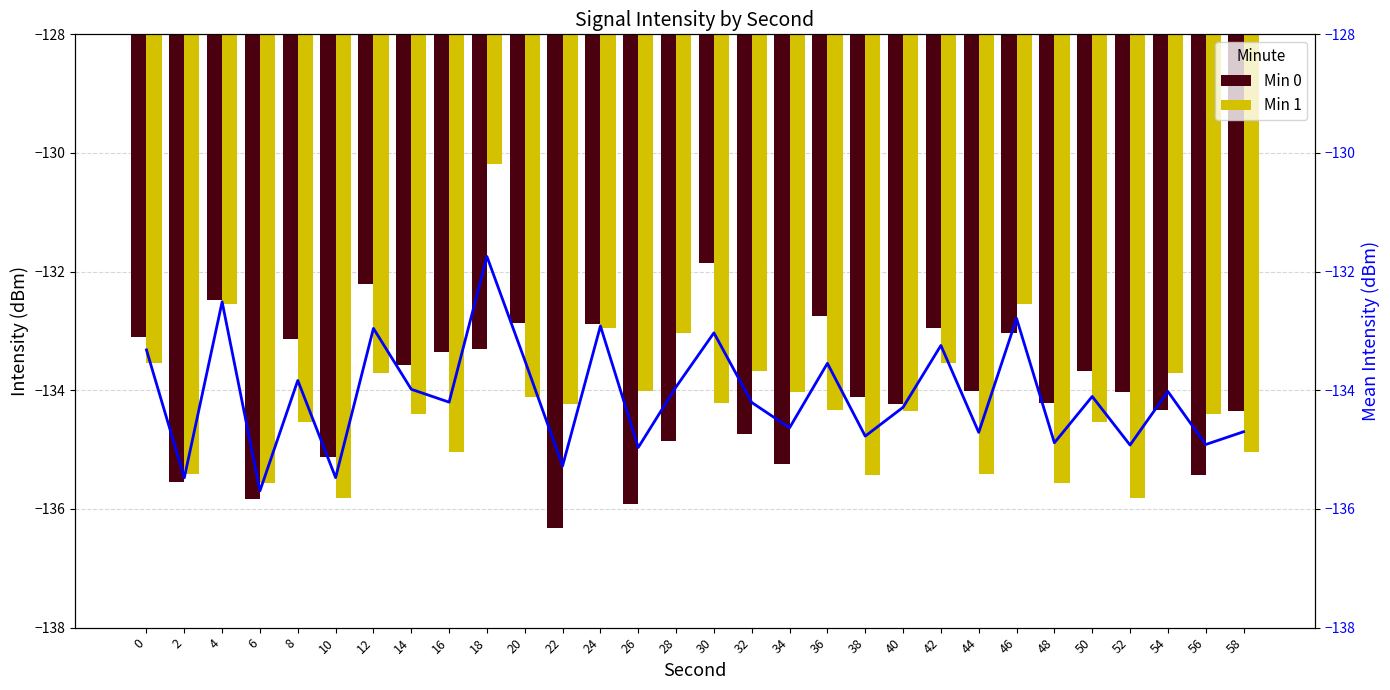

Which series has the largest total across all categories?

Min 0